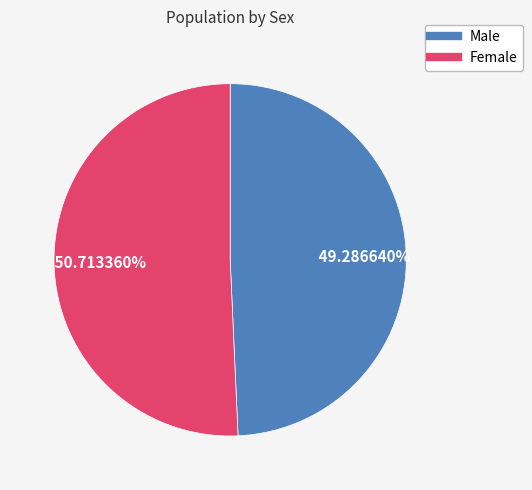

Which category accounts for the majority?

Female